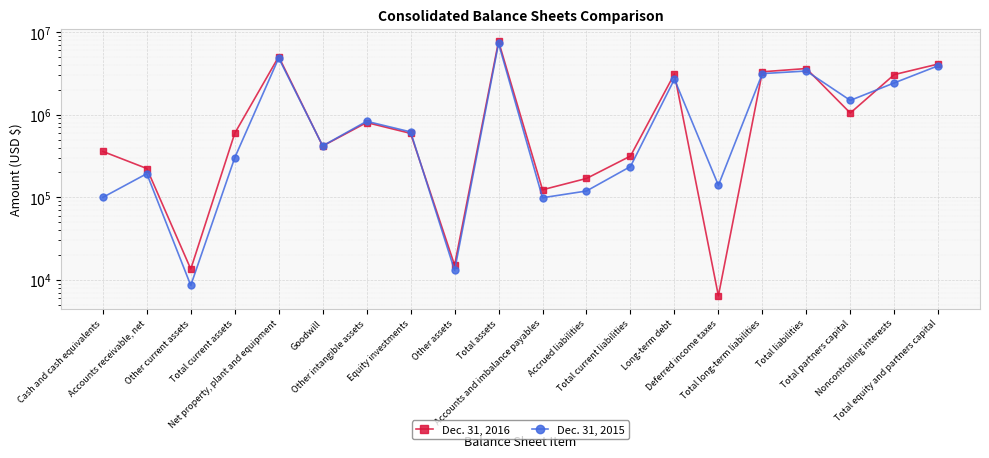

How many series are shown in this chart?

2